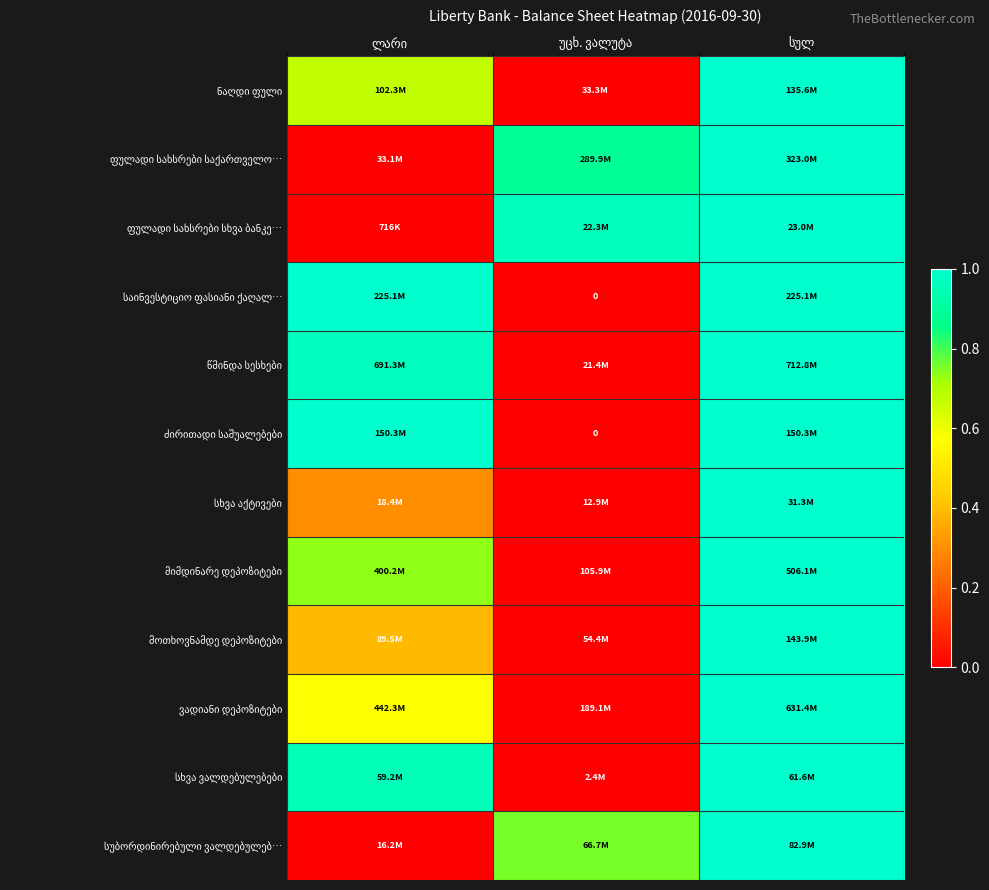

At which label is ნაღდი ფული closest to 0?

უცხ. ვალუტა